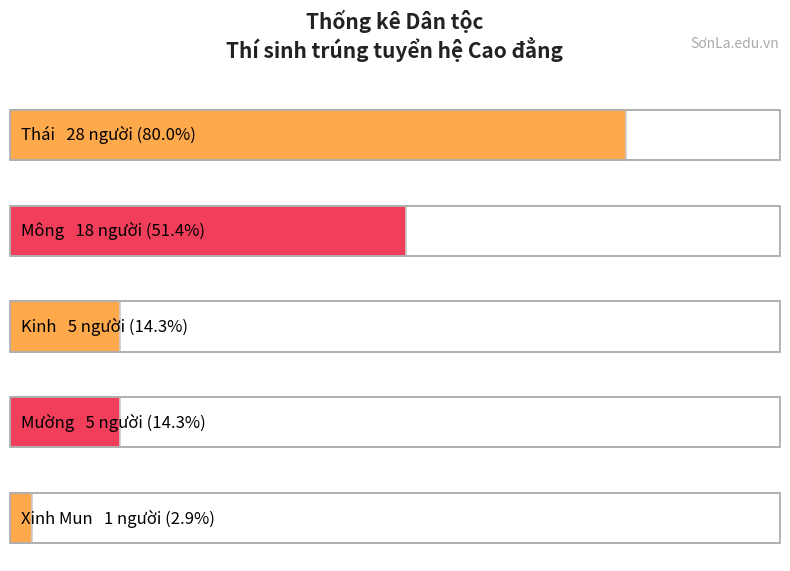

What is the label of the 1st bar from the right?

Xinh Mun